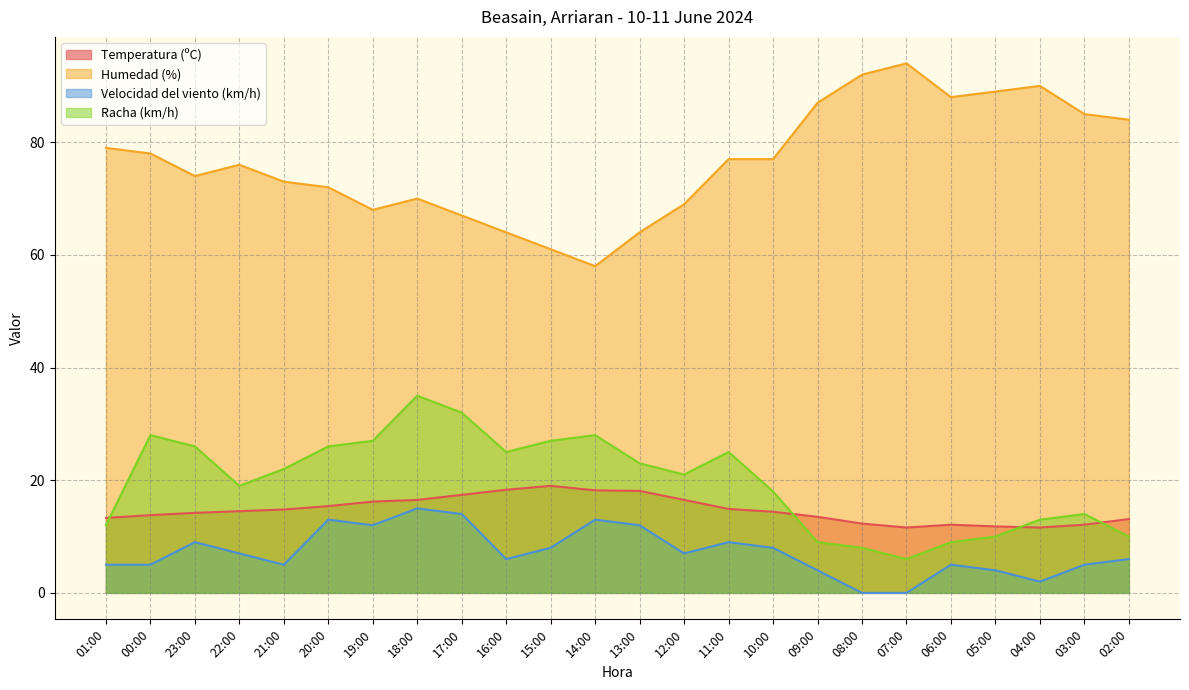

Which series has the largest range (max minus min)?

Humedad (%)